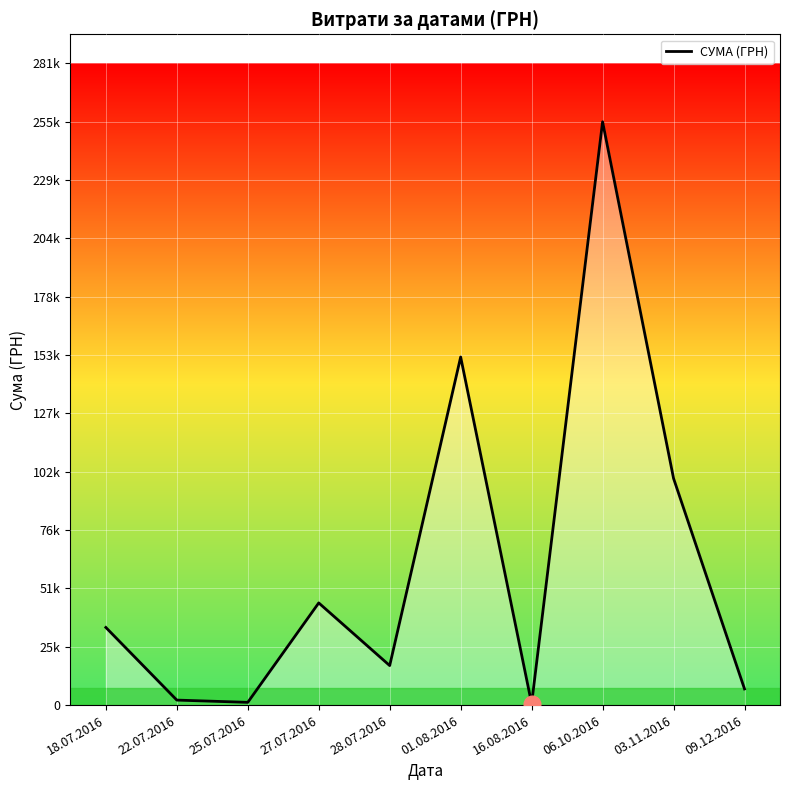

What is the ratio of the value at 03.11.2016 to the value at 09.12.2016?

14.0